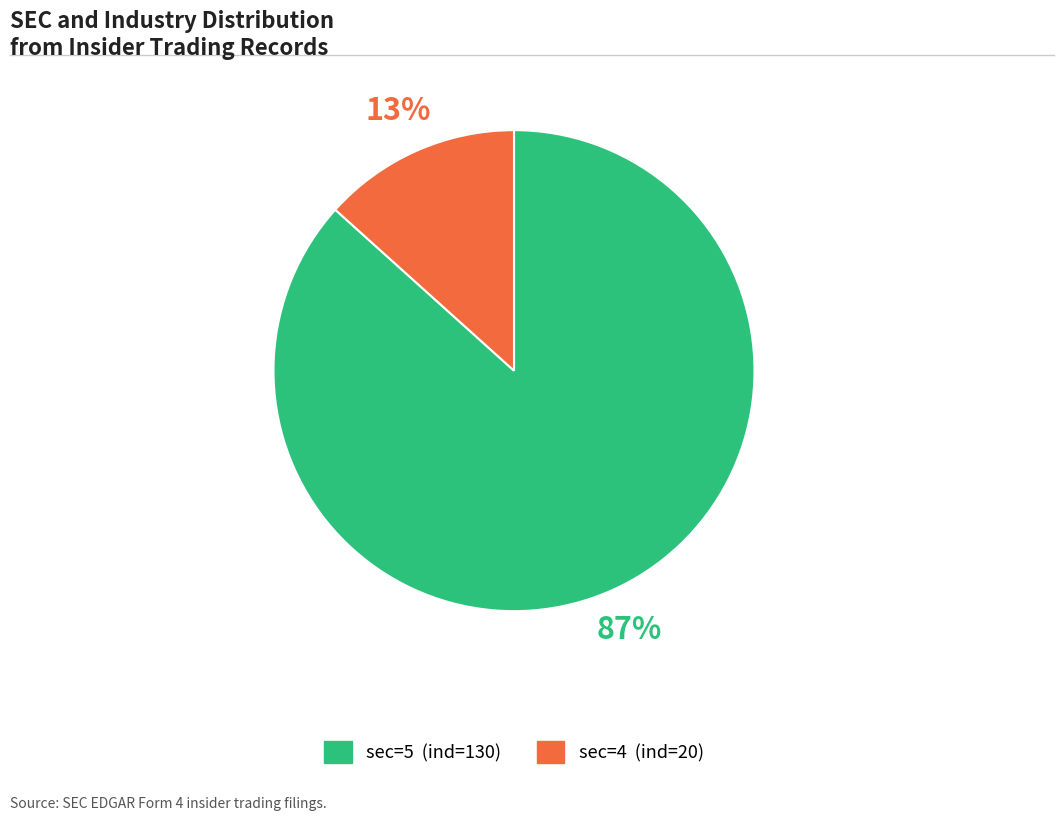

To the nearest percent, what is the combined percentage of sec=4 (ind=20) and sec=5 (ind=130)?

100%